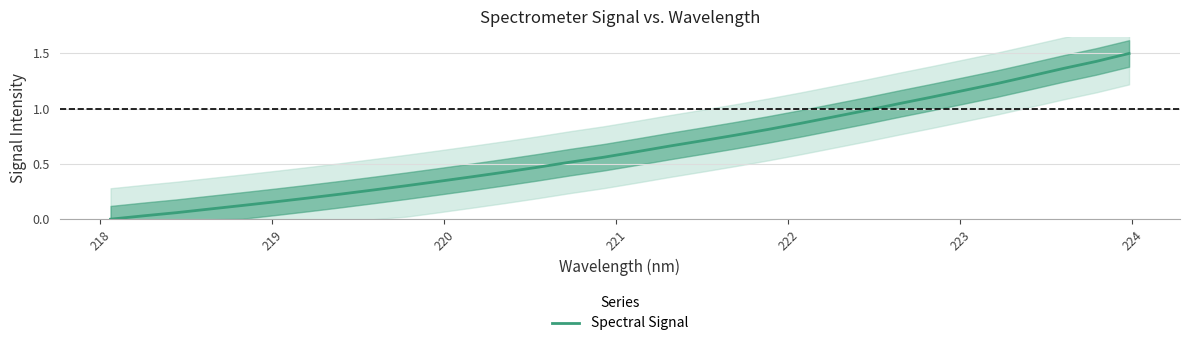

The chart shows a value of 0.4 at 19. True or false?

False